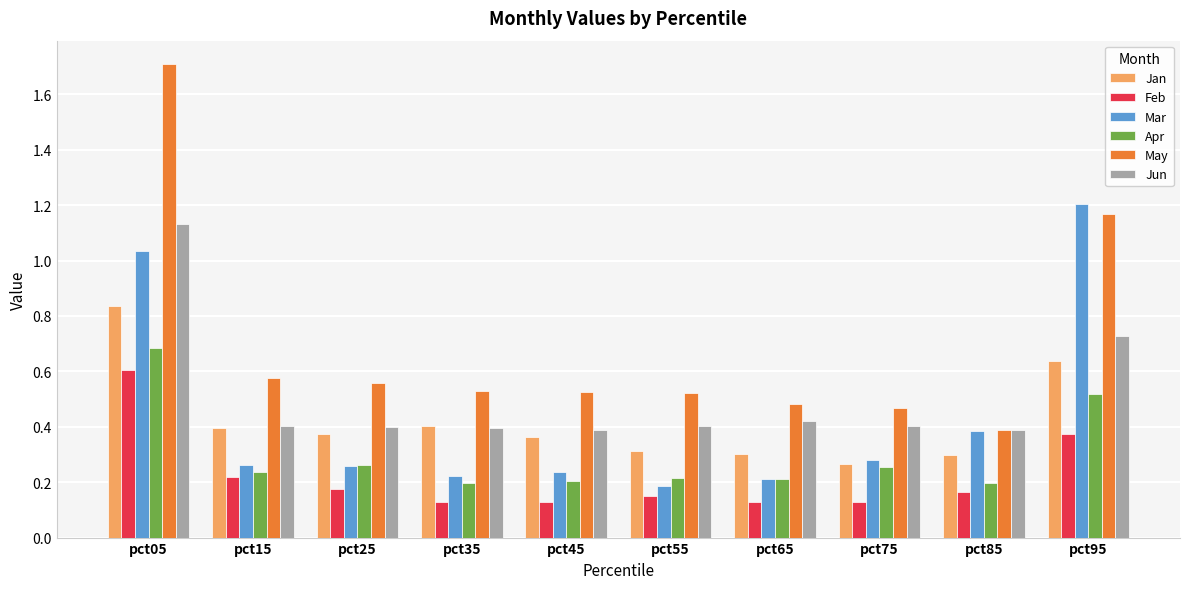

Is the value of May at pct45 greater than the value of Mar at pct05?

No